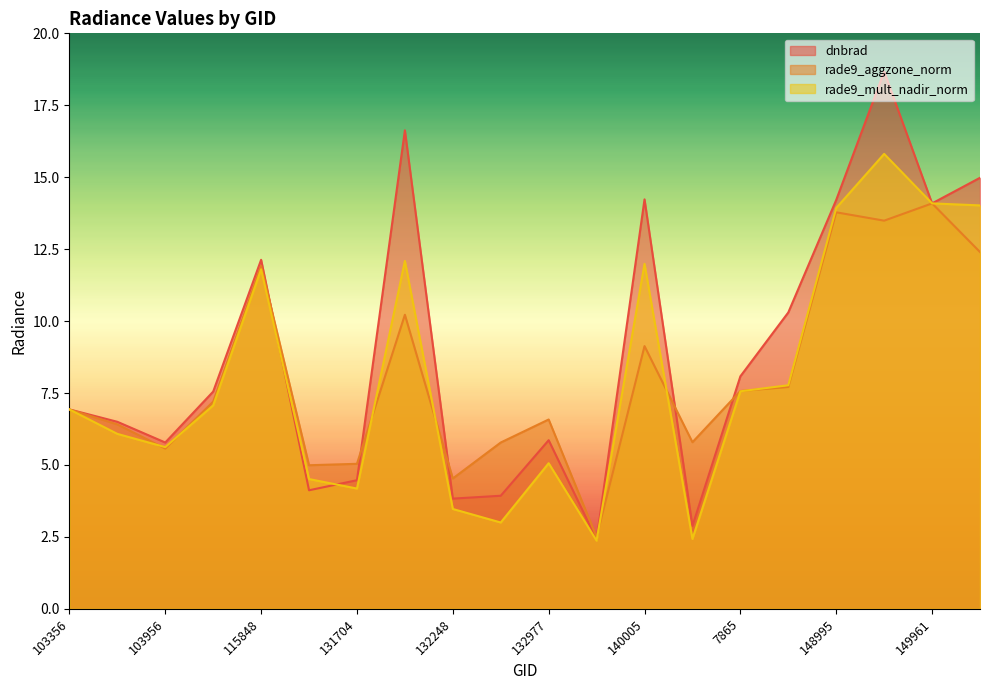

How many distinct data groups are displayed?

3